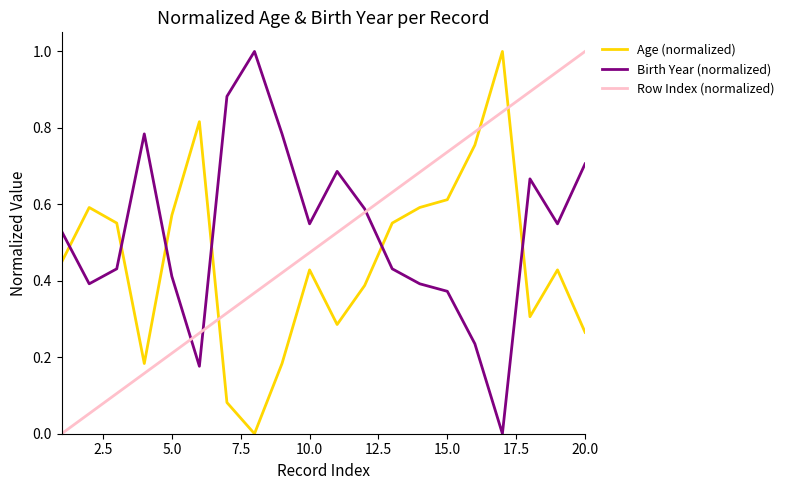

How many intersections are there between Age (normalized) and Row Index (normalized)?

3